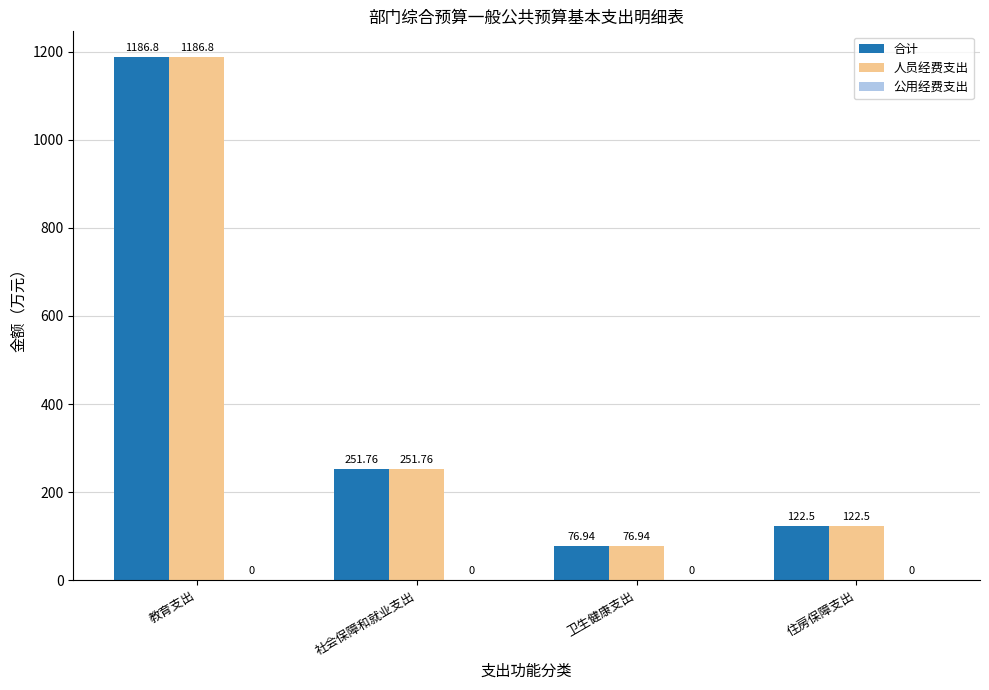

Is the value of 人员经费支出 at 社会保障和就业支出 greater than the value of 合计 at 教育支出?

No